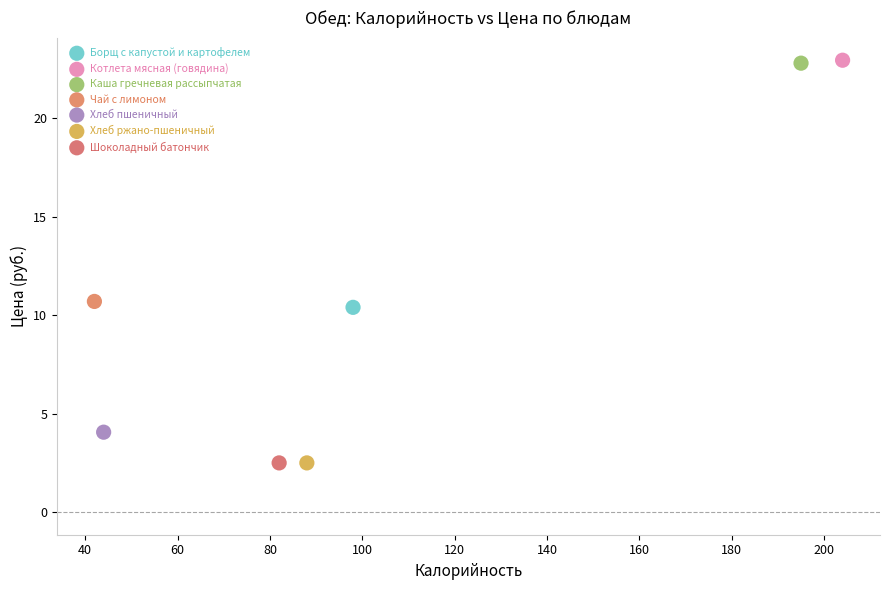

What are all the series names shown in the legend?

Борщ с капустой и картофелем, Котлета мясная (говядина), Каша гречневая рассыпчатая, Чай с лимоном, Хлеб пшеничный, Хлеб ржано-пшеничный, Шоколадный батончик